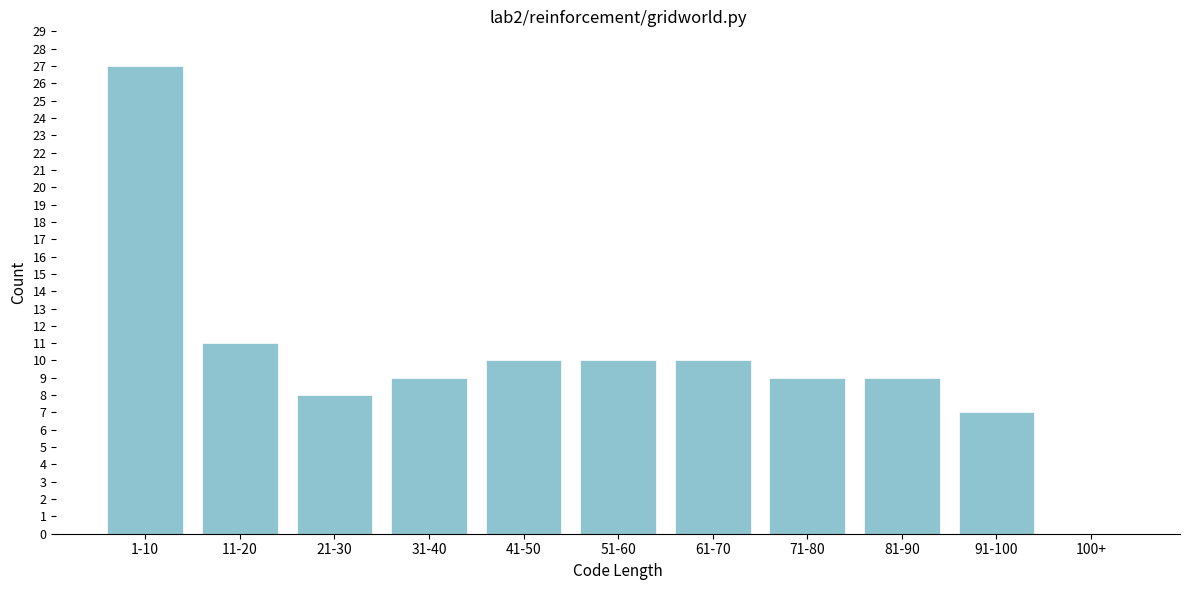

Reading left to right, what are all the values shown in this chart?

1-10=27	11-20=11	21-30=8	31-40=9	41-50=10	51-60=10	61-70=10	71-80=9	81-90=9	91-100=7	100+=0